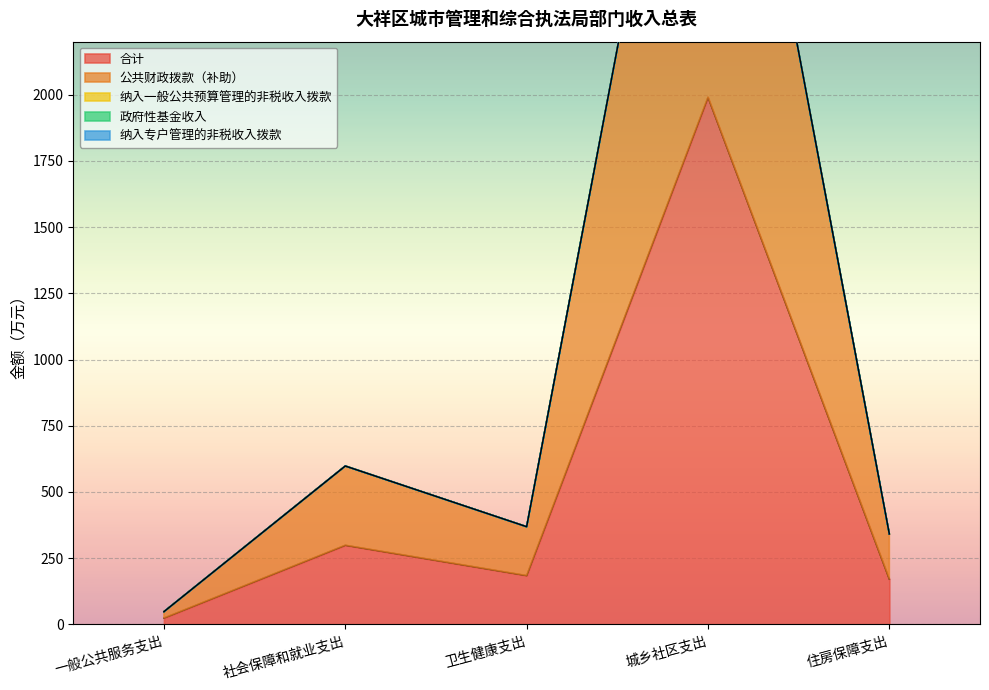

What is the difference between the highest and lowest values at 城乡社区支出?

1990.2